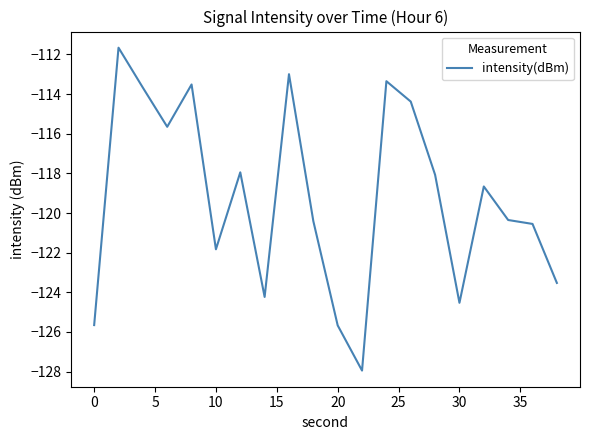

Does the chart have visible grid lines?

No